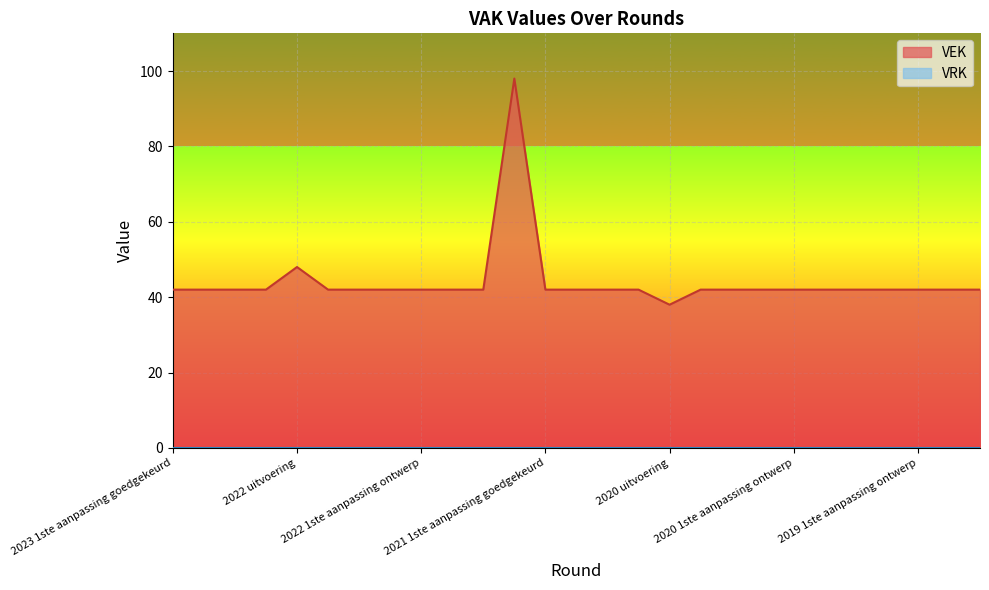

What is the ratio of the value at 2020 2de aanpassing ontwerp to the value at 2022 Opmaak ontwerp?

1.0